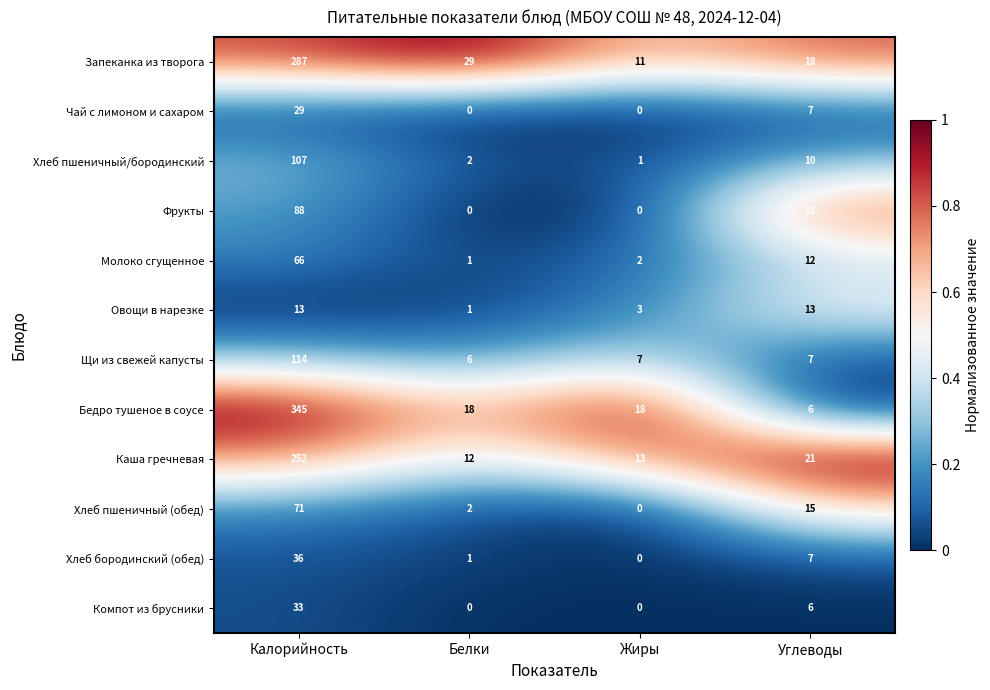

Rank the series by their maximum value, from lowest to highest.

Овощи в нарезке, Чай с лимоном и сахаром, Компот из брусники, Хлеб бородинский (обед), Молоко сгущенное, Хлеб пшеничный (обед), Фрукты, Хлеб пшеничный/бородинский, Щи из свежей капусты, Каша гречневая, Запеканка из творога, Бедро тушеное в соусе